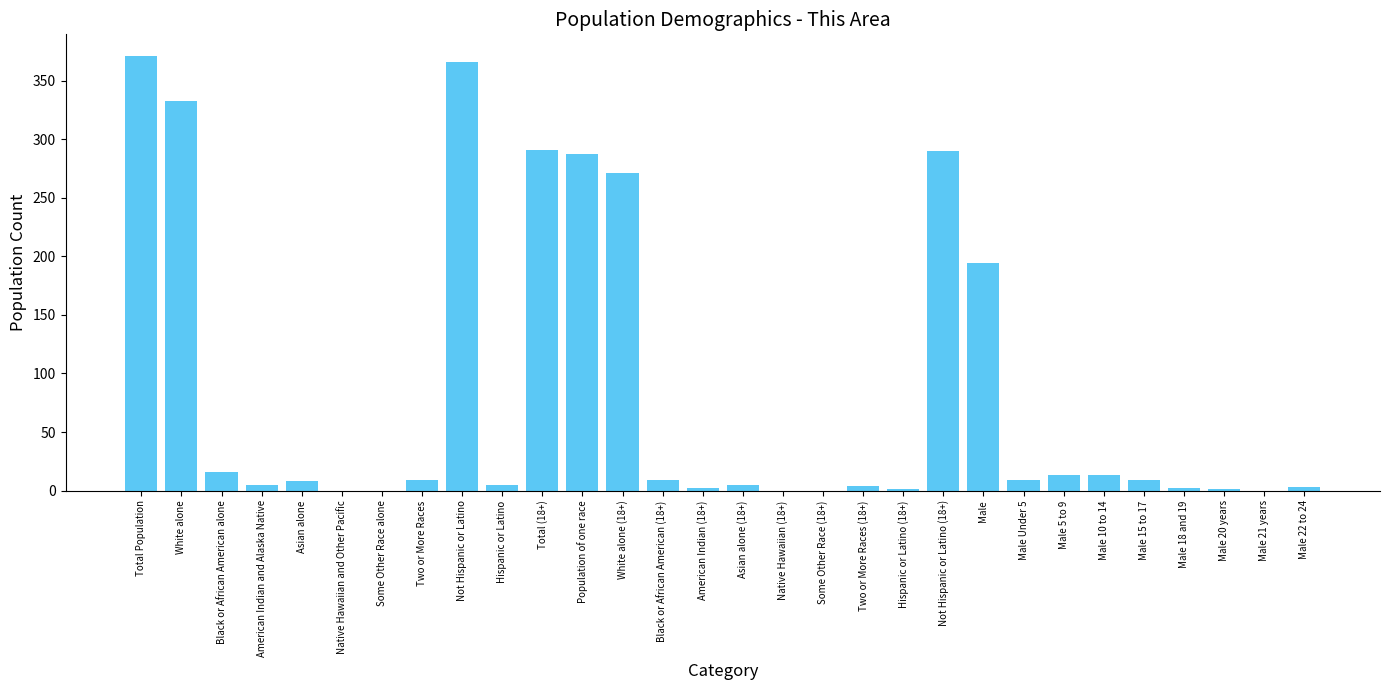

What is the change in value from Not Hispanic or Latino (18+) to Male 21 years?

-290